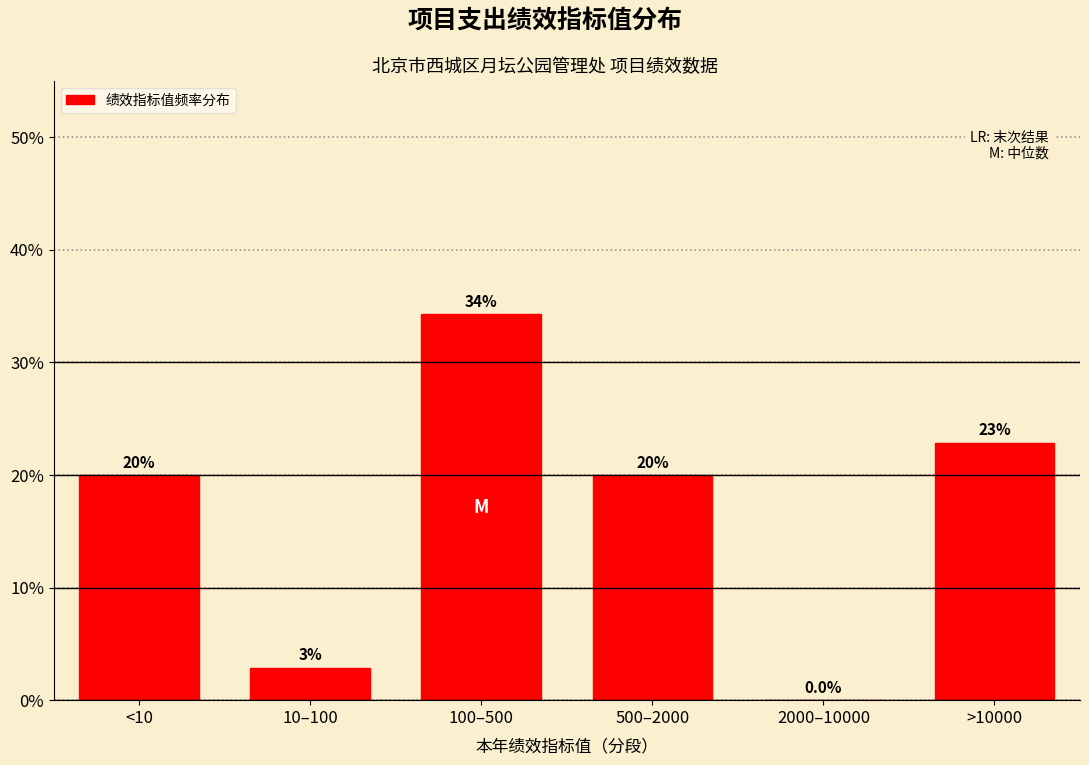

What is the greatest value displayed?

34.3